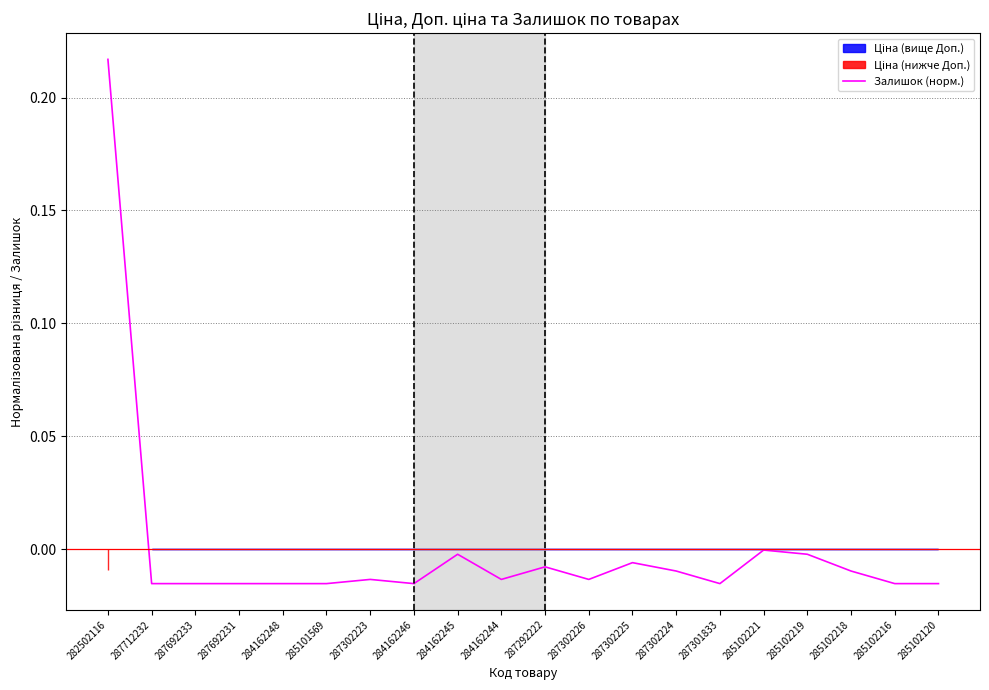

What is the change in value from 282502116 to 284162246?

-0.2